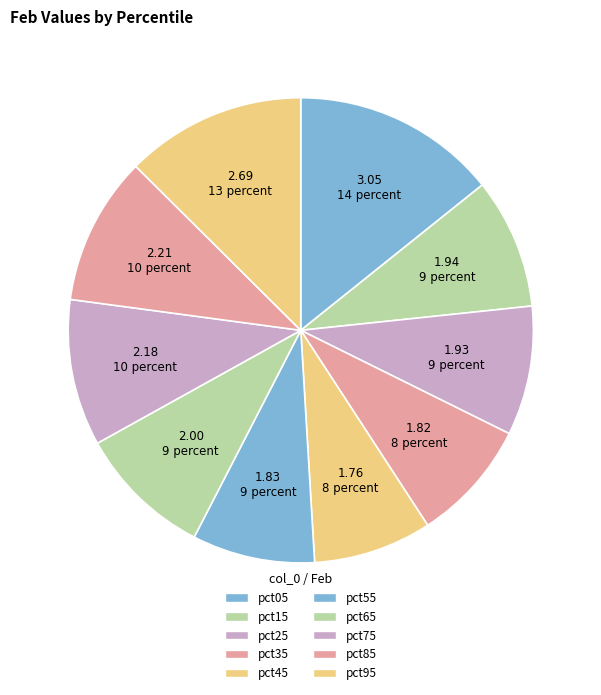

What percentage is NOT represented by pct65?

90.6%